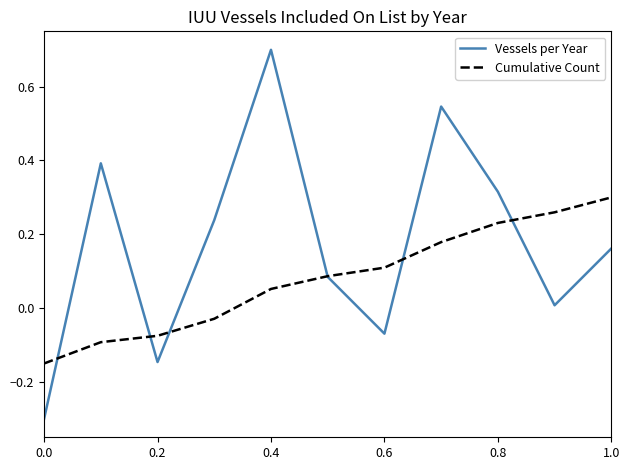

Which series has the widest spread of values?

Vessels per Year